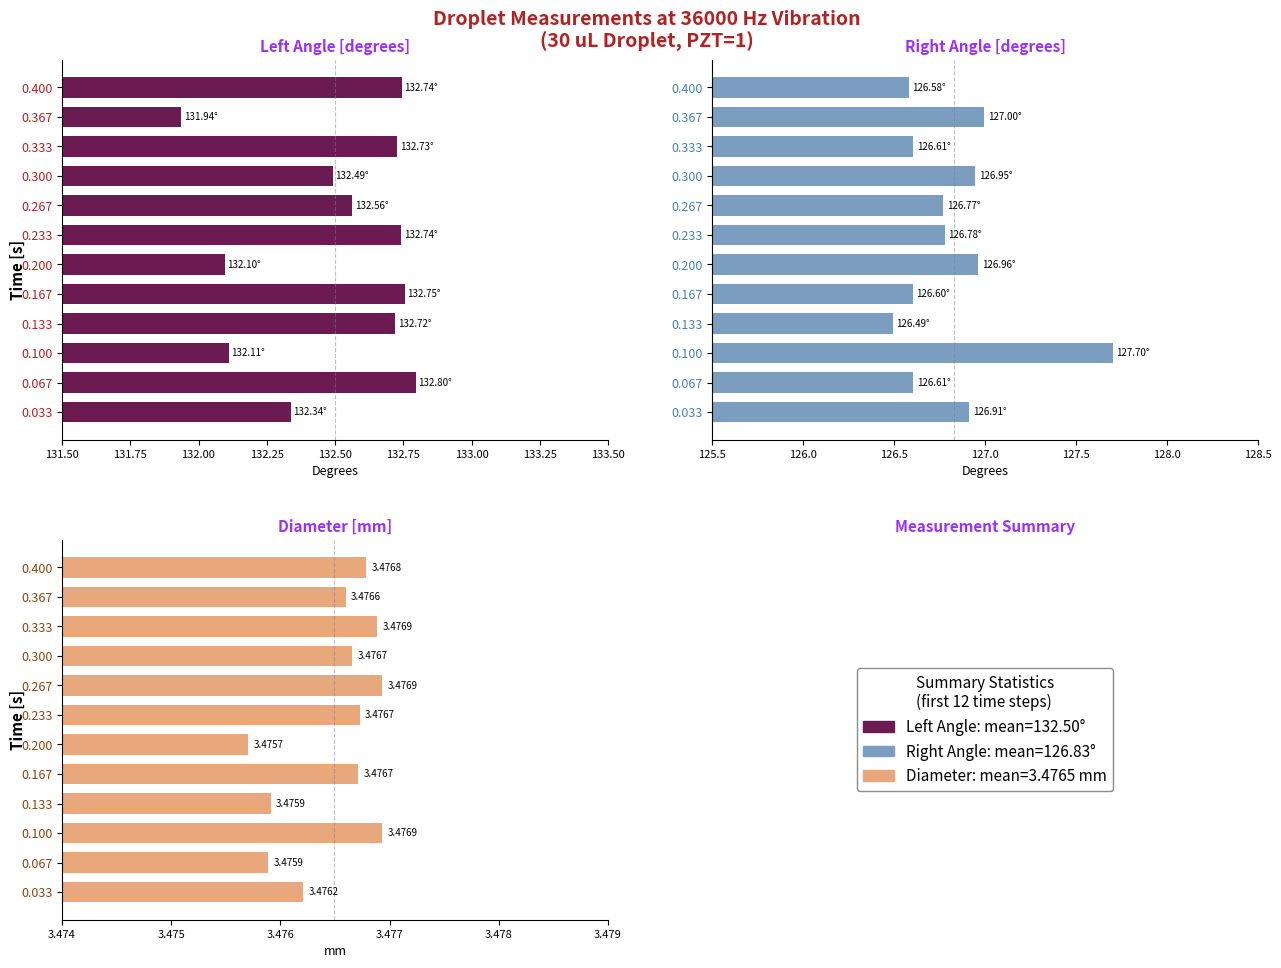

How many values in the Left Angle [degrees] series are below 132?

1